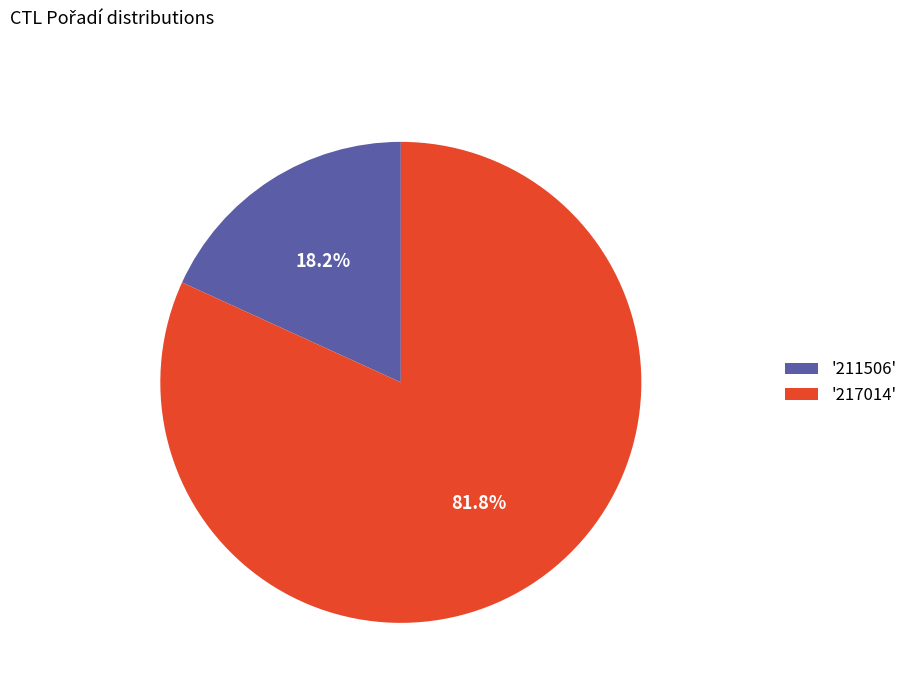

Rank the categories by value from lowest to highest.

'211506', '217014'